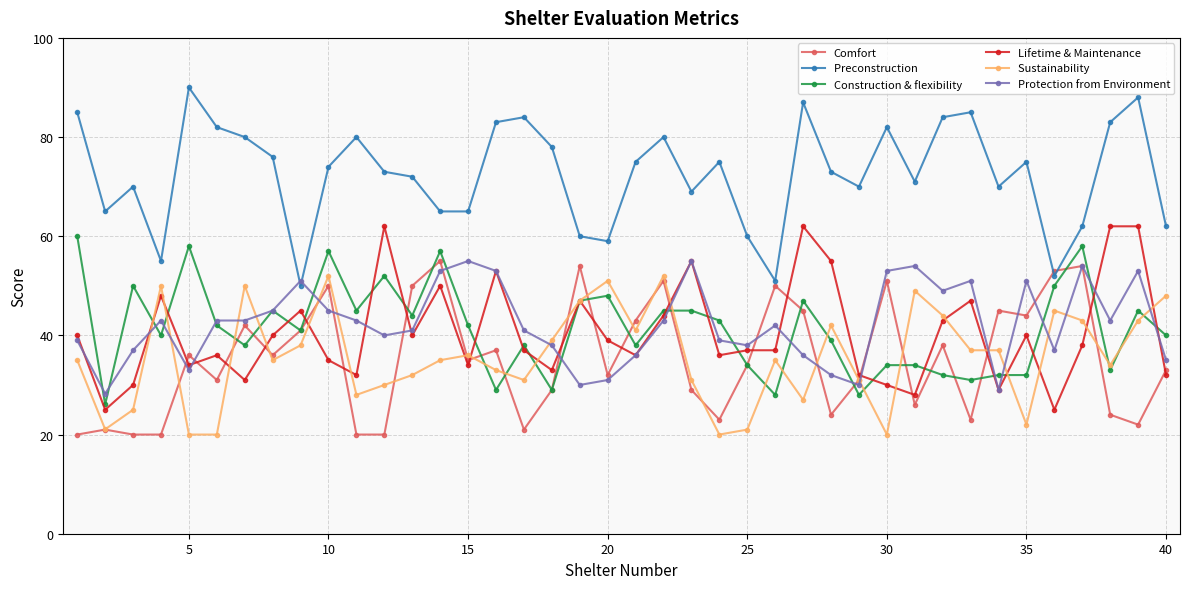

What is the smallest value displayed?

20.0